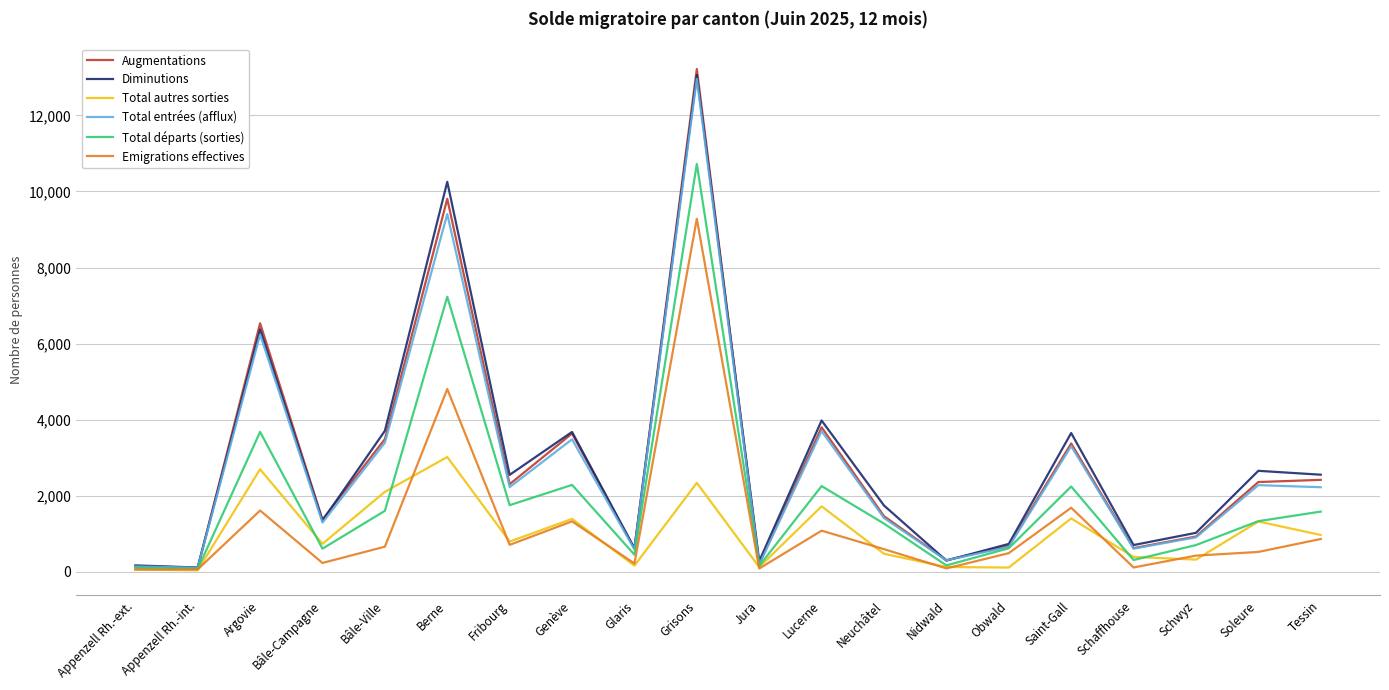

Which category has the highest value in the Total autres sorties series?

Berne